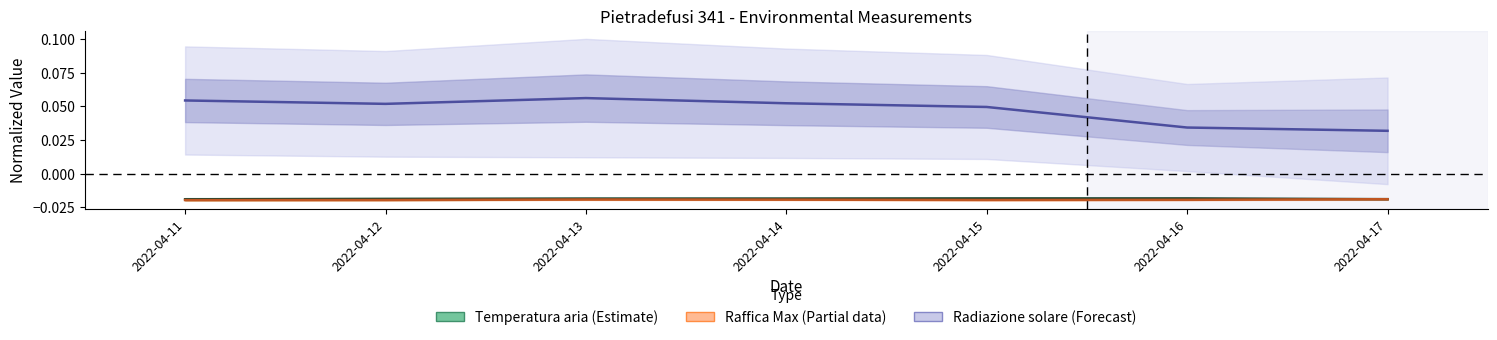

Where is the first local maximum for Temperatura aria (Estimate)?

2022-04-16